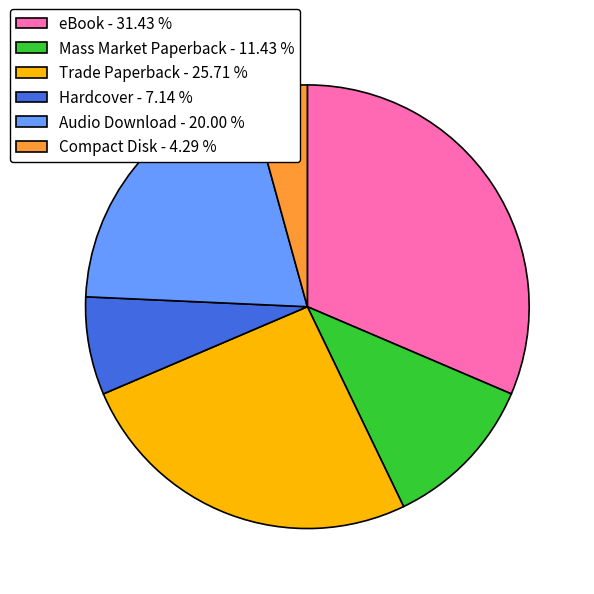

Combined, do Trade Paperback - 25.71 % and Mass Market Paperback - 11.43 % account for over 50%?

No